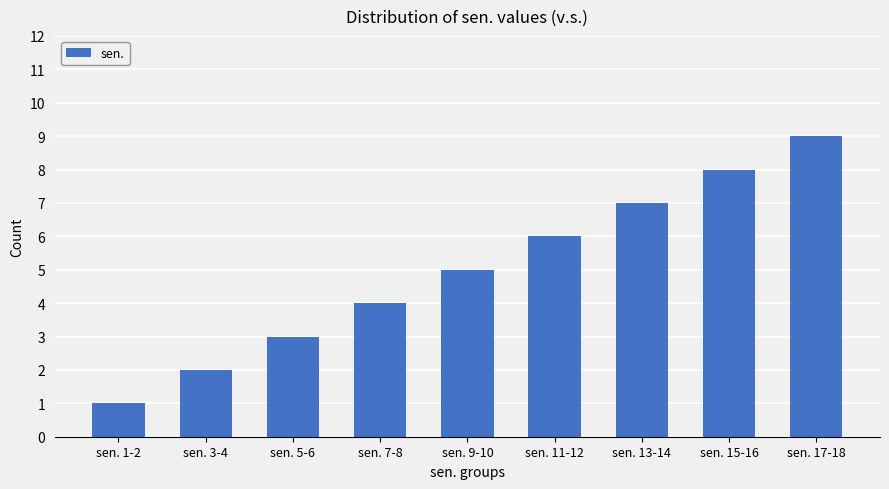

List the labels in order of value, smallest first.

sen. 1-2, sen. 3-4, sen. 5-6, sen. 7-8, sen. 9-10, sen. 11-12, sen. 13-14, sen. 15-16, sen. 17-18